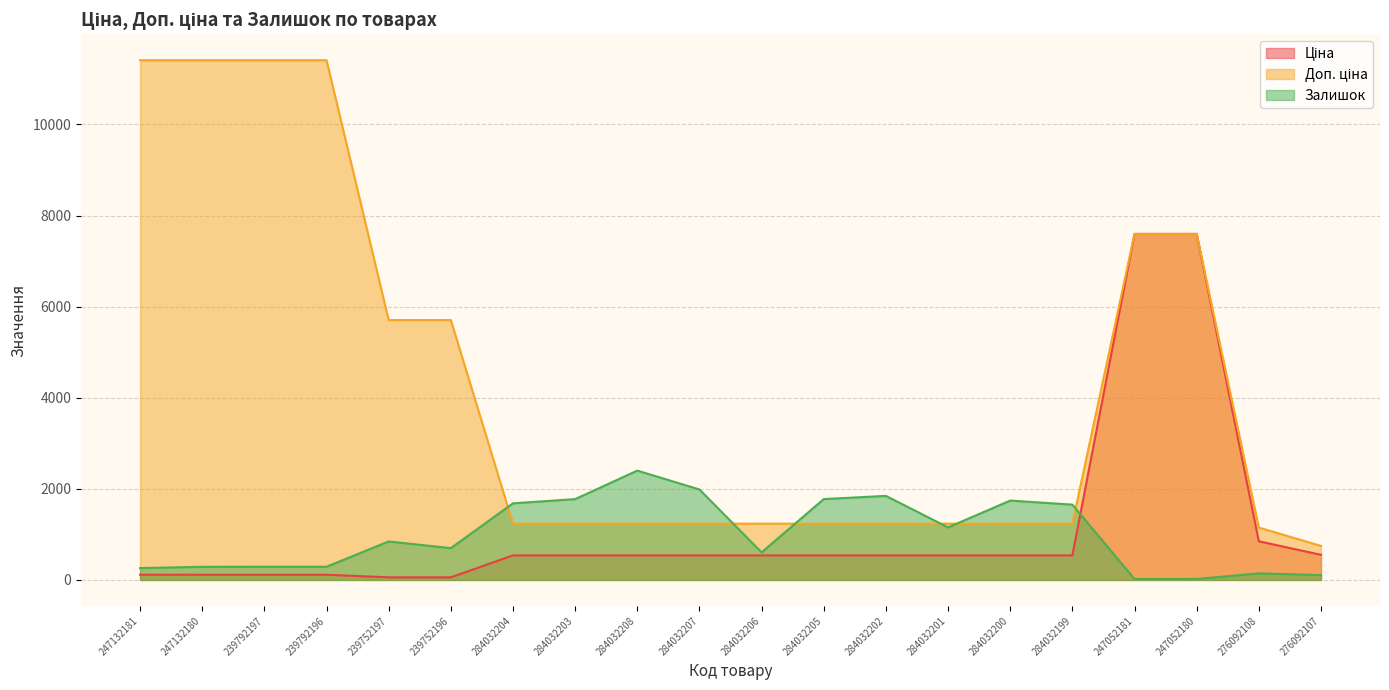

Count the number of data series in this chart.

3